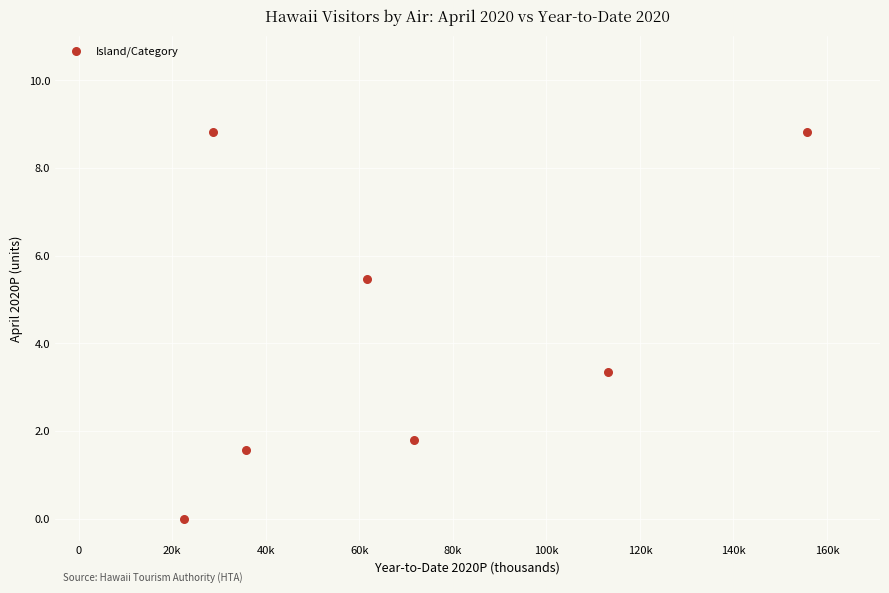

What Y value in the scatter plot is closest to 4?

3.3